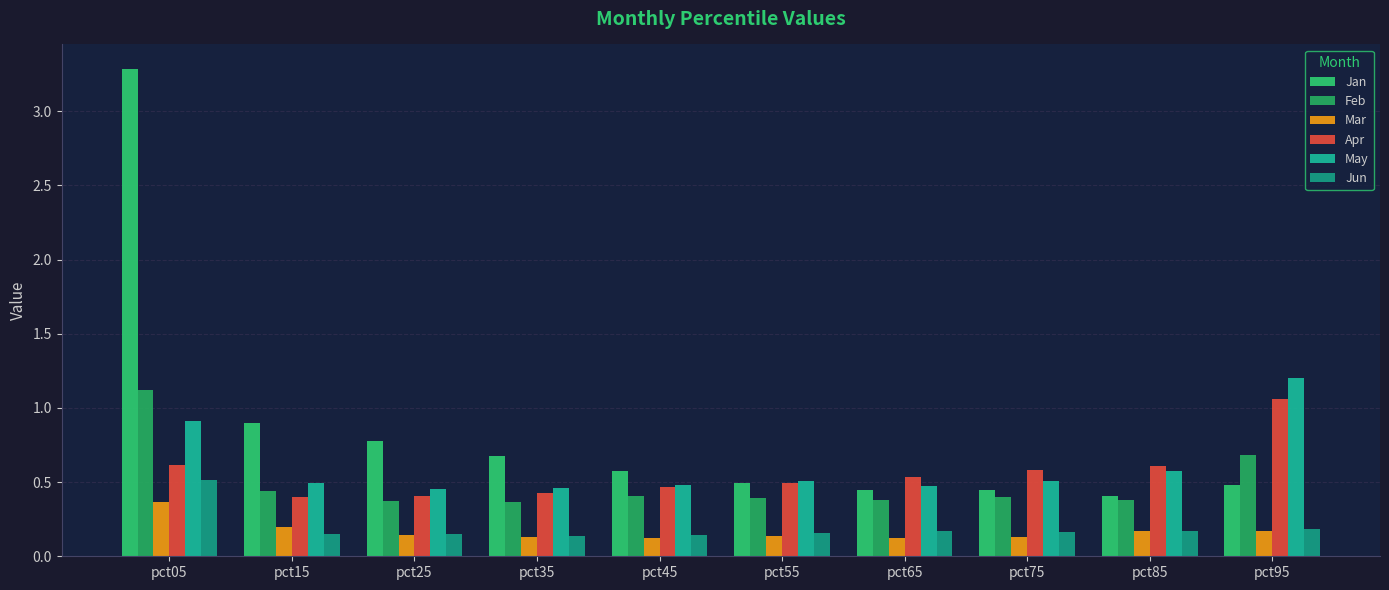

Read the Jun value at pct25.

0.2